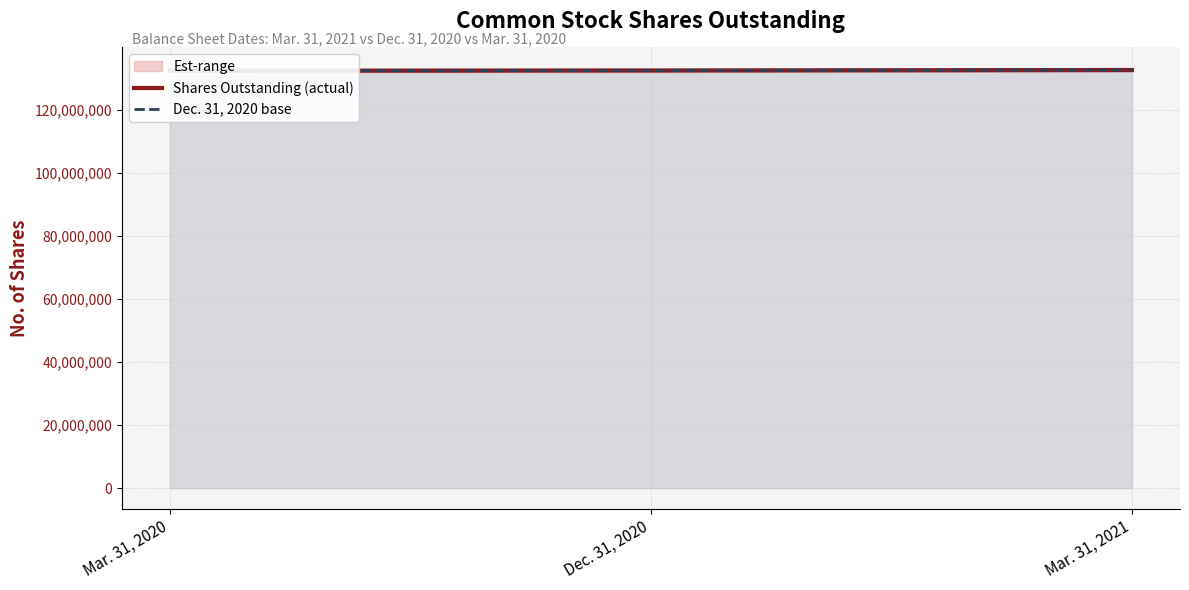

What is the maximum value shown in the chart?

132664000